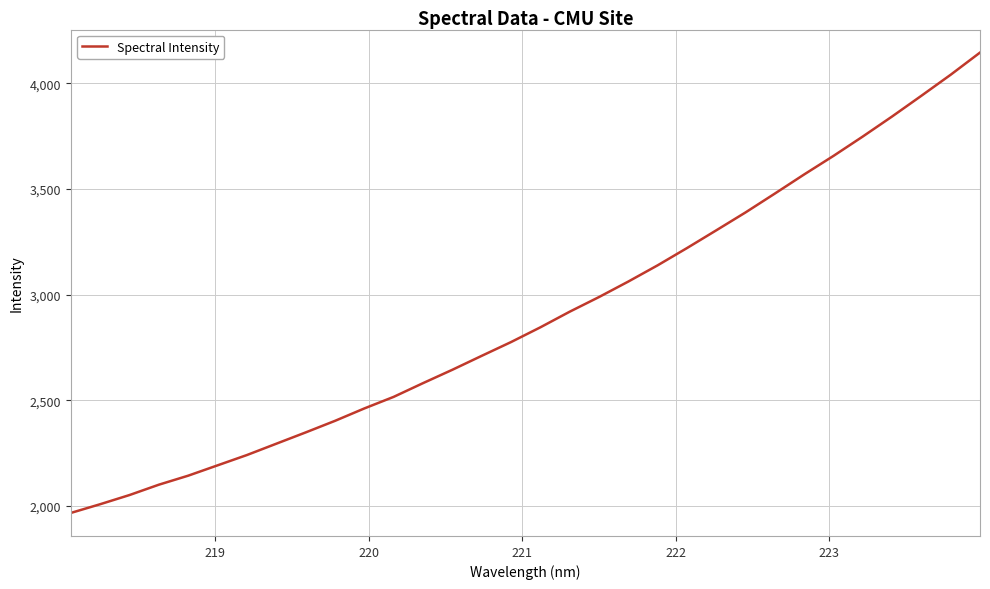

What is the smallest value displayed?

1966.5